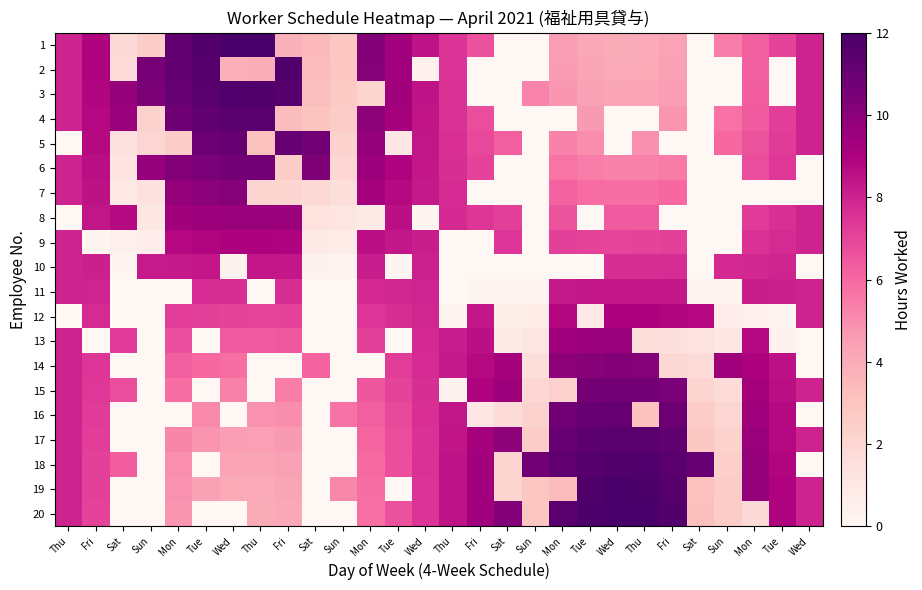

Reading right to left, extract all data points from this chart.

1: Wed=8.0	Tue=7.1	Mon=6.2	Sun=5.4	Sat=-3.2	Fri=4.3	Thu=4.1	Wed=4.0	Tue=4.2	Mon=4.5	Sun=-2.9	Sat=-2.2	Fri=6.6	Thu=7.5	Wed=8.5	Tue=9.4	Mon=10.2	Sun=2.9	Sat=3.5	Fri=3.8	Thu=12.0	Wed=11.9	Tue=11.7	Mon=11.2	Sun=2.6	Sat=1.8	Fri=8.9	Thu=8.0
2: Wed=8.0	Tue=-0.9	Mon=6.2	Sun=-2.5	Sat=-3.2	Fri=4.4	Thu=4.1	Wed=4.1	Tue=4.2	Mon=4.6	Sun=-2.9	Sat=-2.2	Fri=-1.3	Thu=7.5	Wed=0.5	Tue=9.3	Mon=10.2	Sun=2.9	Sat=3.4	Fri=11.8	Thu=3.9	Wed=3.9	Tue=11.6	Mon=11.2	Sun=10.5	Sat=1.8	Fri=8.9	Thu=8.0
3: Wed=8.0	Tue=-0.9	Mon=6.3	Sun=-2.4	Sat=-3.0	Fri=4.5	Thu=4.3	Wed=4.2	Tue=4.4	Mon=4.7	Sun=5.2	Sat=-2.1	Fri=-1.3	Thu=7.6	Wed=8.4	Tue=9.3	Mon=2.1	Sun=2.8	Sat=3.3	Fri=11.6	Thu=11.8	Wed=11.7	Tue=11.5	Mon=11.0	Sun=10.4	Sat=9.7	Fri=8.9	Thu=8.0
4: Wed=8.0	Tue=7.2	Mon=6.4	Sun=5.7	Sat=-2.8	Fri=4.8	Thu=-3.5	Wed=-3.5	Tue=4.6	Mon=-3.0	Sun=-2.6	Sat=-1.9	Fri=6.8	Thu=7.6	Wed=8.4	Tue=9.2	Mon=9.9	Sun=2.6	Sat=3.0	Fri=3.4	Thu=11.5	Wed=11.5	Tue=11.2	Mon=10.8	Sun=2.3	Sat=9.6	Fri=8.8	Thu=8.0
5: Wed=8.0	Tue=7.3	Mon=6.6	Sun=6.0	Sat=-2.5	Fri=-2.9	Thu=4.9	Wed=-3.2	Tue=5.0	Mon=5.3	Sun=-2.3	Sat=6.3	Fri=6.9	Thu=7.6	Wed=8.4	Tue=1.1	Mon=9.7	Sun=2.3	Sat=10.7	Fri=11.0	Thu=3.2	Wed=11.1	Tue=10.9	Mon=2.5	Sun=2.0	Sat=1.4	Fri=8.7	Thu=0.0
6: Wed=-0.0	Tue=7.4	Mon=6.8	Sun=-1.7	Sat=-2.2	Fri=5.5	Thu=5.3	Wed=5.3	Tue=5.4	Mon=5.7	Sun=-2.0	Sat=-1.5	Fri=7.1	Thu=7.7	Wed=8.3	Tue=8.9	Mon=9.5	Sun=2.0	Sat=10.3	Fri=2.6	Thu=10.7	Wed=10.7	Tue=10.5	Mon=10.2	Sun=9.7	Sat=1.2	Fri=8.6	Thu=8.0
7: Wed=-0.0	Tue=-0.5	Mon=-1.0	Sun=-1.4	Sat=-1.8	Fri=6.0	Thu=5.8	Wed=5.8	Tue=5.9	Mon=6.1	Sun=-1.6	Sat=-1.2	Fri=-0.7	Thu=7.7	Wed=8.3	Tue=8.7	Mon=9.2	Sun=1.6	Sat=1.9	Fri=2.1	Thu=2.2	Wed=10.2	Tue=10.0	Mon=9.8	Sun=1.4	Sat=1.0	Fri=8.5	Thu=8.0
8: Wed=8.0	Tue=7.6	Mon=7.3	Sun=-1.0	Sat=-1.3	Fri=-1.5	Thu=6.4	Wed=6.4	Tue=-1.5	Mon=6.6	Sun=-1.2	Sat=7.1	Fri=7.5	Thu=7.8	Wed=0.2	Tue=8.5	Mon=0.9	Sun=1.2	Sat=1.4	Fri=9.5	Thu=9.6	Wed=9.6	Tue=9.5	Mon=9.3	Sun=1.0	Sat=8.7	Fri=8.4	Thu=0.0
9: Wed=8.0	Tue=7.8	Mon=7.6	Sun=-0.6	Sat=-0.8	Fri=7.1	Thu=7.0	Wed=7.0	Tue=7.1	Mon=7.1	Sun=-0.7	Sat=7.5	Fri=-0.3	Thu=-0.1	Wed=8.1	Tue=8.3	Mon=8.5	Sun=0.7	Sat=0.9	Fri=8.9	Thu=9.0	Wed=9.0	Tue=8.9	Mon=8.8	Sun=0.6	Sat=0.4	Fri=0.2	Thu=8.0
10: Wed=-0.0	Tue=7.9	Mon=7.9	Sun=7.8	Sat=-0.3	Fri=7.7	Thu=7.7	Wed=7.7	Tue=-0.3	Mon=-0.3	Sun=-0.2	Sat=-0.2	Fri=-0.1	Thu=-0.0	Wed=8.0	Tue=0.1	Mon=8.2	Sun=0.2	Sat=0.3	Fri=8.3	Thu=8.3	Wed=0.3	Tue=8.3	Mon=8.3	Sun=8.2	Sat=0.1	Fri=8.1	Thu=8.0
11: Wed=8.0	Tue=8.1	Mon=8.1	Sun=0.2	Sat=0.3	Fri=8.3	Thu=8.3	Wed=8.3	Tue=8.3	Mon=8.3	Sun=0.2	Sat=0.2	Fri=0.1	Thu=0.0	Wed=8.0	Tue=7.9	Mon=7.8	Sun=-0.2	Sat=-0.3	Fri=7.7	Thu=-0.3	Wed=7.7	Tue=7.7	Mon=-0.3	Sun=-0.2	Sat=-0.1	Fri=7.9	Thu=8.0
12: Wed=8.0	Tue=0.2	Mon=0.4	Sun=0.6	Sat=8.8	Fri=8.9	Thu=9.0	Wed=9.0	Tue=0.9	Mon=8.9	Sun=0.7	Sat=0.5	Fri=8.3	Thu=0.1	Wed=7.9	Tue=7.7	Mon=7.5	Sun=-0.7	Sat=-0.9	Fri=7.1	Thu=7.0	Wed=7.0	Tue=7.1	Mon=7.2	Sun=-0.6	Sat=-0.4	Fri=7.8	Thu=0.0
13: Wed=0.0	Tue=0.4	Mon=8.7	Sun=1.0	Sat=1.3	Fri=1.5	Thu=1.6	Wed=9.6	Tue=9.5	Mon=9.4	Sun=1.2	Sat=0.9	Fri=8.5	Thu=8.2	Wed=7.8	Tue=-0.5	Mon=7.1	Sun=-1.2	Sat=-1.4	Fri=6.5	Thu=6.4	Wed=6.4	Tue=-1.5	Mon=6.7	Sun=-1.0	Sat=7.3	Fri=-0.4	Thu=8.0
14: Wed=0.0	Tue=8.5	Mon=9.0	Sun=9.4	Sat=1.8	Fri=2.0	Thu=10.2	Wed=10.2	Tue=10.1	Mon=9.9	Sun=1.6	Sat=9.2	Fri=8.7	Thu=8.3	Wed=7.7	Tue=7.3	Mon=-1.2	Sun=-1.6	Sat=6.1	Fri=-2.1	Thu=-2.2	Wed=5.8	Tue=6.0	Mon=6.2	Sun=-1.4	Sat=-1.0	Fri=7.5	Thu=8.0
15: Wed=8.0	Tue=8.6	Mon=9.2	Sun=1.7	Sat=2.2	Fri=10.5	Thu=10.7	Wed=10.7	Tue=10.6	Mon=2.3	Sun=2.0	Sat=9.5	Fri=8.9	Thu=0.3	Wed=7.7	Tue=7.1	Mon=6.5	Sun=-2.0	Sat=-2.3	Fri=5.4	Thu=-2.7	Wed=5.3	Tue=-2.5	Mon=5.8	Sun=-1.7	Sat=6.8	Fri=7.4	Thu=8.0
16: Wed=0.0	Tue=8.7	Mon=9.4	Sun=2.0	Sat=2.5	Fri=10.9	Thu=3.1	Wed=11.2	Tue=11.0	Mon=10.7	Sun=2.3	Sat=1.7	Fri=1.1	Thu=8.4	Wed=7.6	Tue=6.9	Mon=6.3	Sun=5.7	Sat=-2.7	Fri=5.0	Thu=4.8	Wed=-3.1	Tue=5.1	Mon=-2.5	Sun=-2.0	Sat=-1.4	Fri=7.3	Thu=8.0
17: Wed=8.0	Tue=8.8	Mon=9.6	Sun=2.3	Sat=2.8	Fri=11.2	Thu=11.5	Wed=11.5	Tue=11.4	Mon=11.0	Sun=2.6	Sat=9.9	Fri=9.2	Thu=8.4	Wed=7.6	Tue=6.8	Mon=6.1	Sun=-2.6	Sat=-3.0	Fri=4.6	Thu=4.5	Wed=4.5	Tue=4.8	Mon=5.2	Sun=-2.3	Sat=-1.6	Fri=7.2	Thu=8.0
18: Wed=0.0	Tue=8.9	Mon=9.7	Sun=2.4	Sat=11.0	Fri=11.5	Thu=11.7	Wed=11.8	Tue=11.6	Mon=11.3	Sun=10.8	Sat=2.1	Fri=9.3	Thu=8.4	Wed=7.6	Tue=6.7	Mon=5.9	Sun=-2.8	Sat=-3.3	Fri=4.4	Thu=4.2	Wed=4.3	Tue=-3.5	Mon=5.0	Sun=-2.4	Sat=6.3	Fri=7.1	Thu=8.0
19: Wed=8.0	Tue=8.9	Mon=9.8	Sun=2.5	Sat=3.2	Fri=11.6	Thu=11.9	Wed=11.9	Tue=11.8	Mon=3.4	Sun=2.9	Sat=2.2	Fri=9.3	Thu=8.5	Wed=7.5	Tue=-1.3	Mon=5.8	Sun=5.1	Sat=-3.4	Fri=4.2	Thu=4.1	Wed=4.1	Tue=4.4	Mon=4.8	Sun=-2.5	Sat=-1.8	Fri=7.1	Thu=8.0
20: Wed=8.0	Tue=8.9	Mon=1.8	Sun=2.6	Sat=3.2	Fri=11.7	Thu=11.9	Wed=12.0	Tue=11.8	Mon=11.5	Sun=2.9	Sat=10.2	Fri=9.4	Thu=8.5	Wed=7.5	Tue=6.6	Mon=5.8	Sun=-2.9	Sat=-3.5	Fri=4.2	Thu=4.0	Wed=-3.9	Tue=-3.7	Mon=4.8	Sun=-2.6	Sat=-1.8	Fri=7.1	Thu=8.0